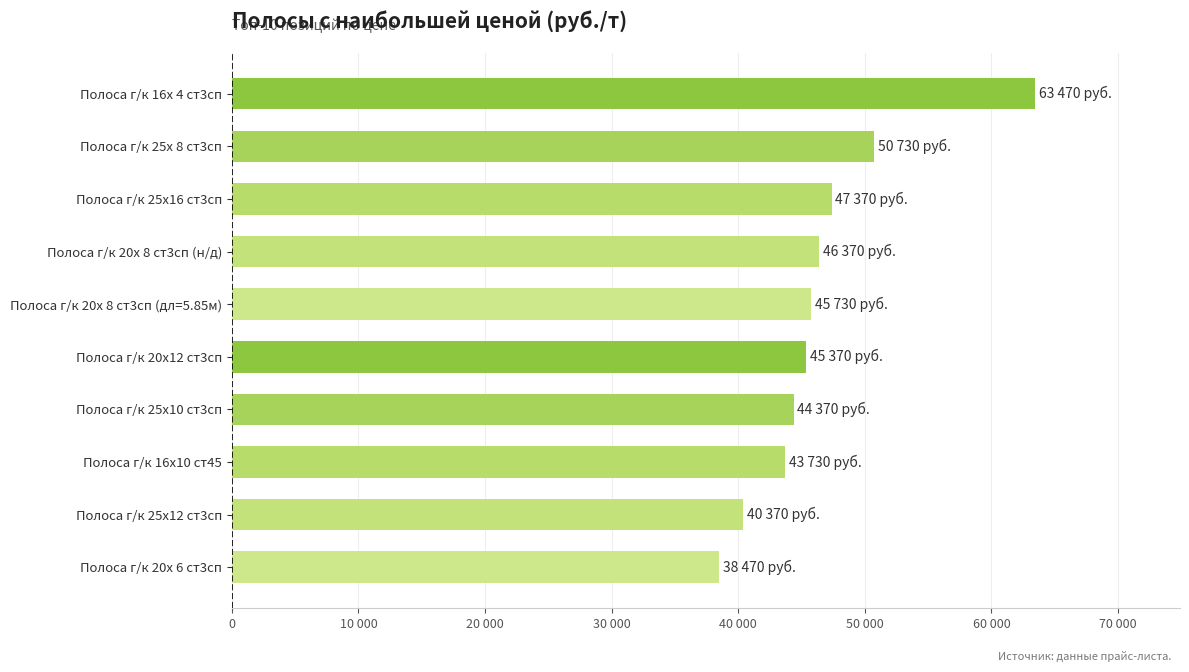

Does the chart contain stacked bars?

No